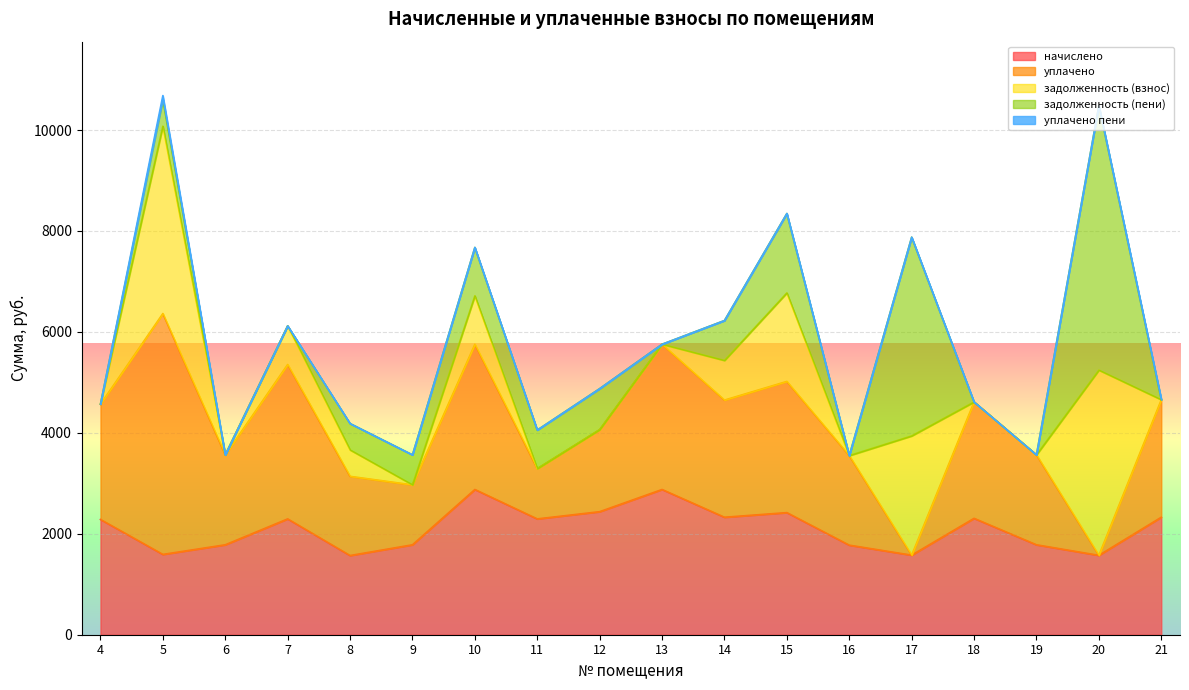

Reading left to right, what are all the values shown in this chart?

начислено: 2283.9	1591.0	1781.7	2294.9	1569.1	1781.7	2877.8	2294.9	2437.9	2877.8	2327.9	2419.6	1774.3	1576.4	2305.9	1781.7	1572.7	2327.9
уплачено: 2283.9	4773.1	1781.7	3059.9	1569.1	1187.8	2877.8	995.3	1625.3	2877.8	2321.3	2599.5	1774.3	0.0	2305.9	1781.7	0.0	2327.8
задолженность (взнос): 0.0	3712.4	0.0	765.0	523.0	0.0	959.3	0.0	0.0	0.0	784.8	1753.7	0.0	2362.3	0.0	0.0	3669.6	0.0
задолженность (пени): 0.0	530.4	0.0	0.0	523.0	593.9	959.3	765.0	812.6	0.0	791.4	1573.8	0.0	3938.7	0.0	0.0	5242.3	0.0
уплачено пени: 0.0	76.4	0.0	0.0	0.0	0.0	0.0	0.0	0.0	0.0	0.0	0.0	0.0	0.0	0.0	0.0	0.0	18.9